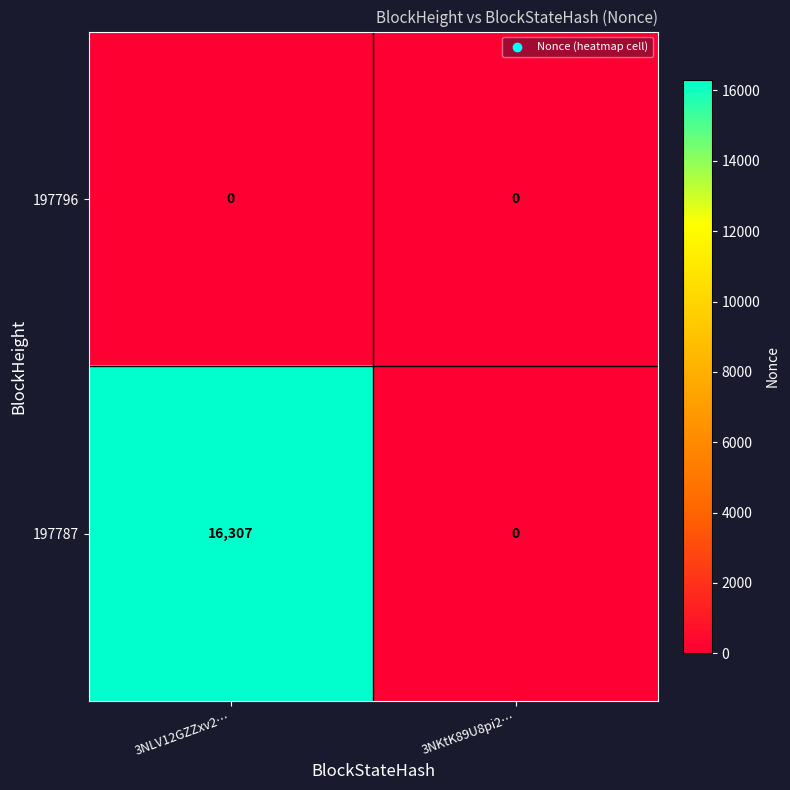

Between 3NLV12GZZxv2… and 3NKtK89U8pi2…, which series saw the biggest shift?

197787